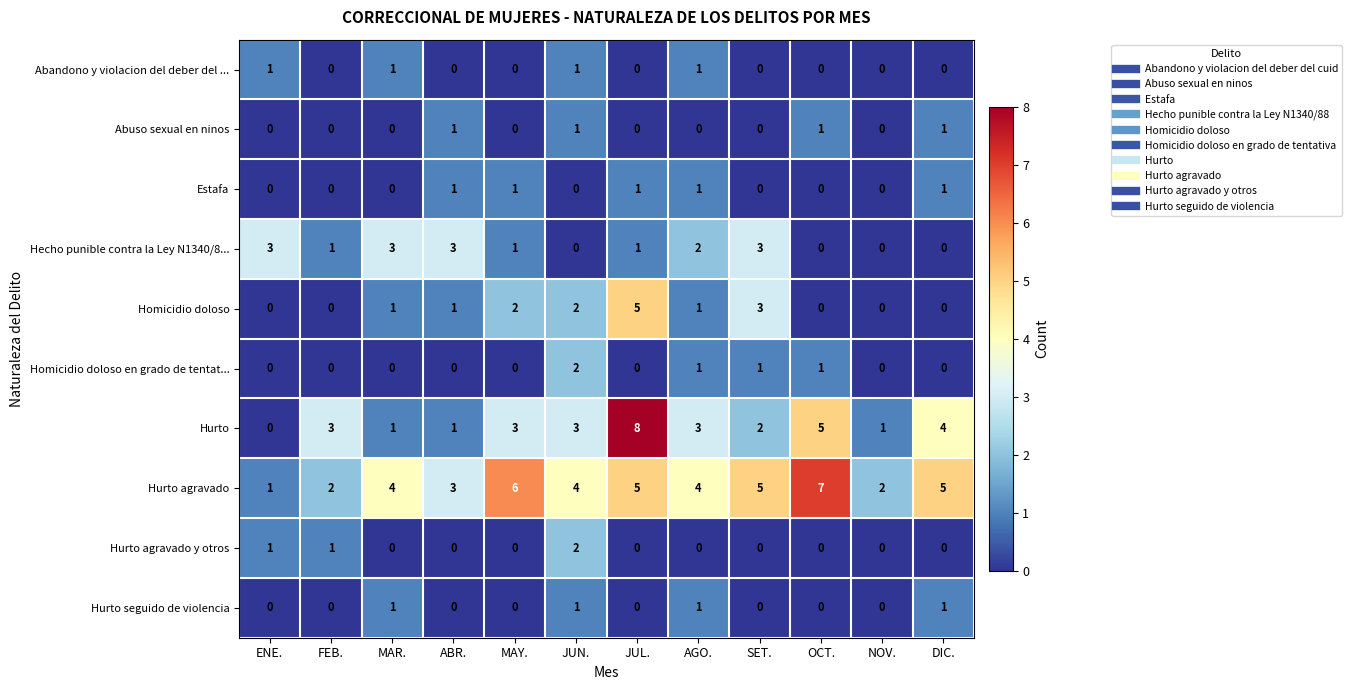

Between AGO. and OCT., which series saw the biggest shift?

Hurto agravado